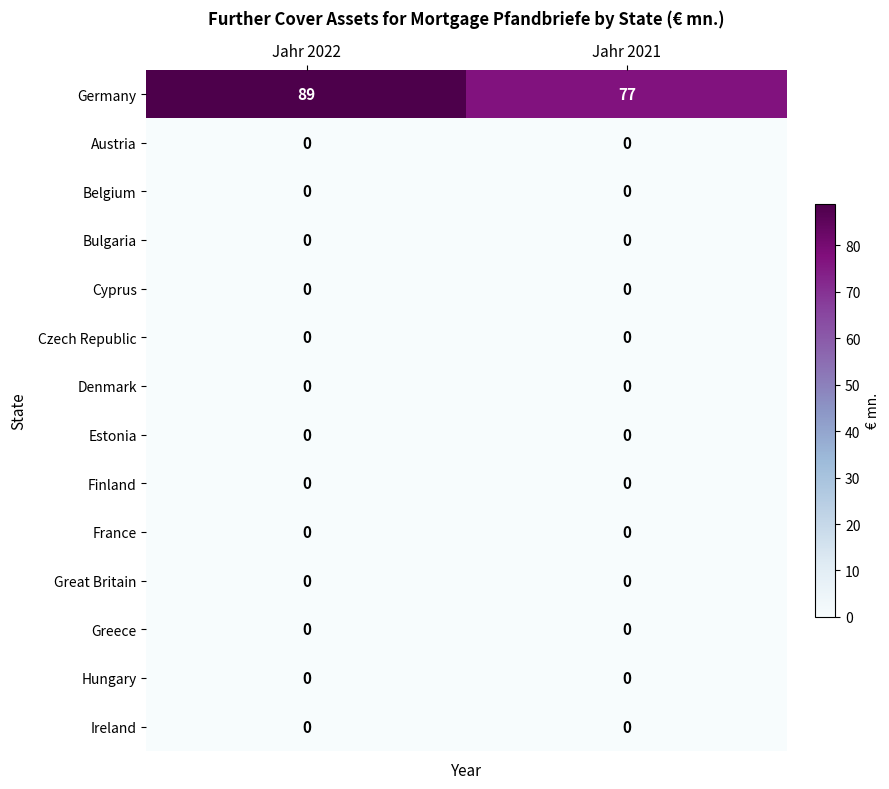

The value of Cyprus at Jahr 2021 is 0. True or false?

True